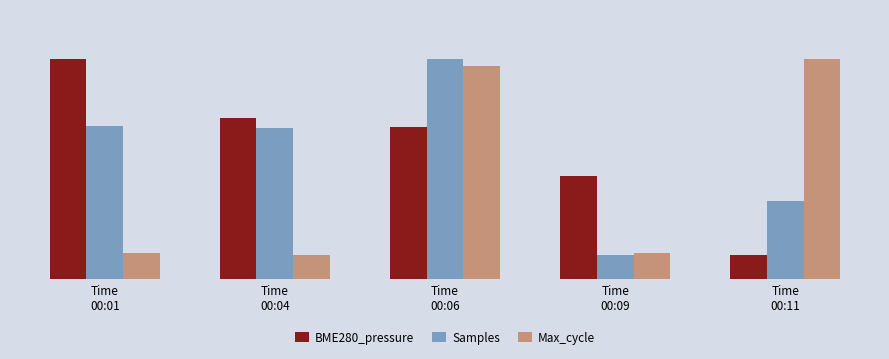

What is the label of the 1st bar from the left?

Time
00:01